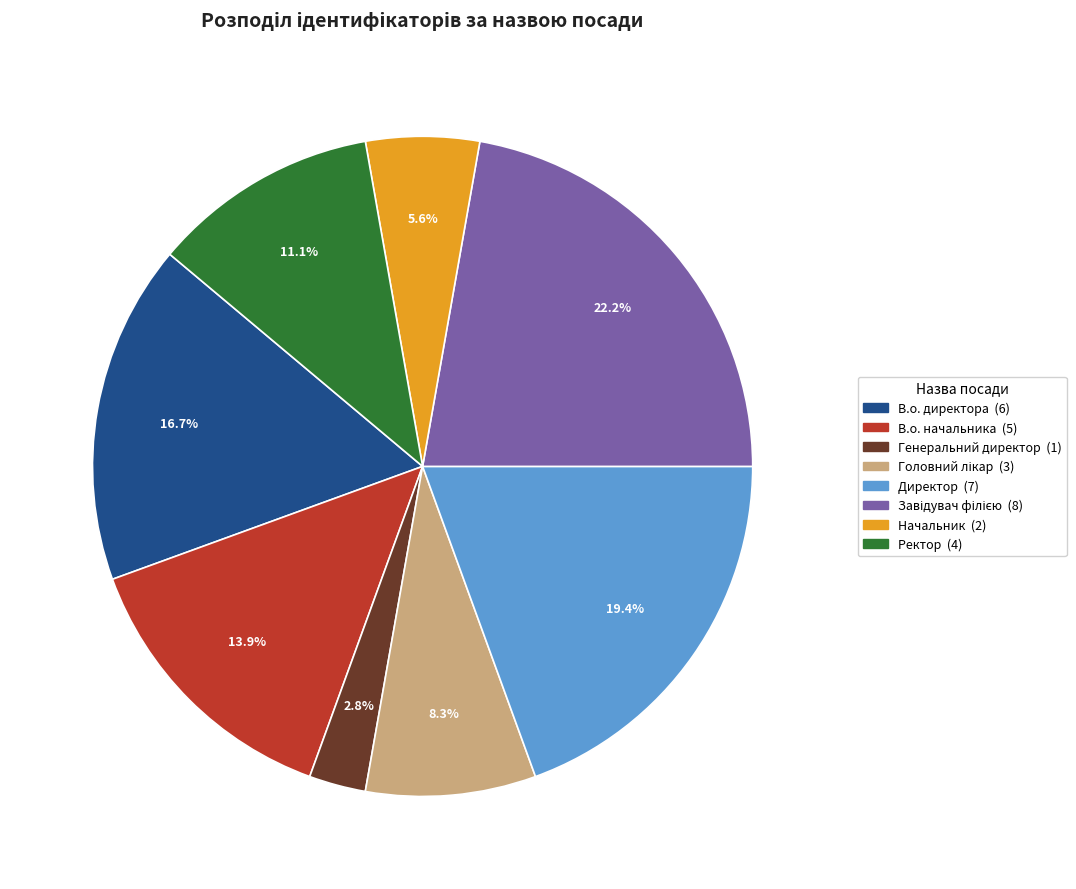

True or false: Начальник accounts for 17% of the total.

False